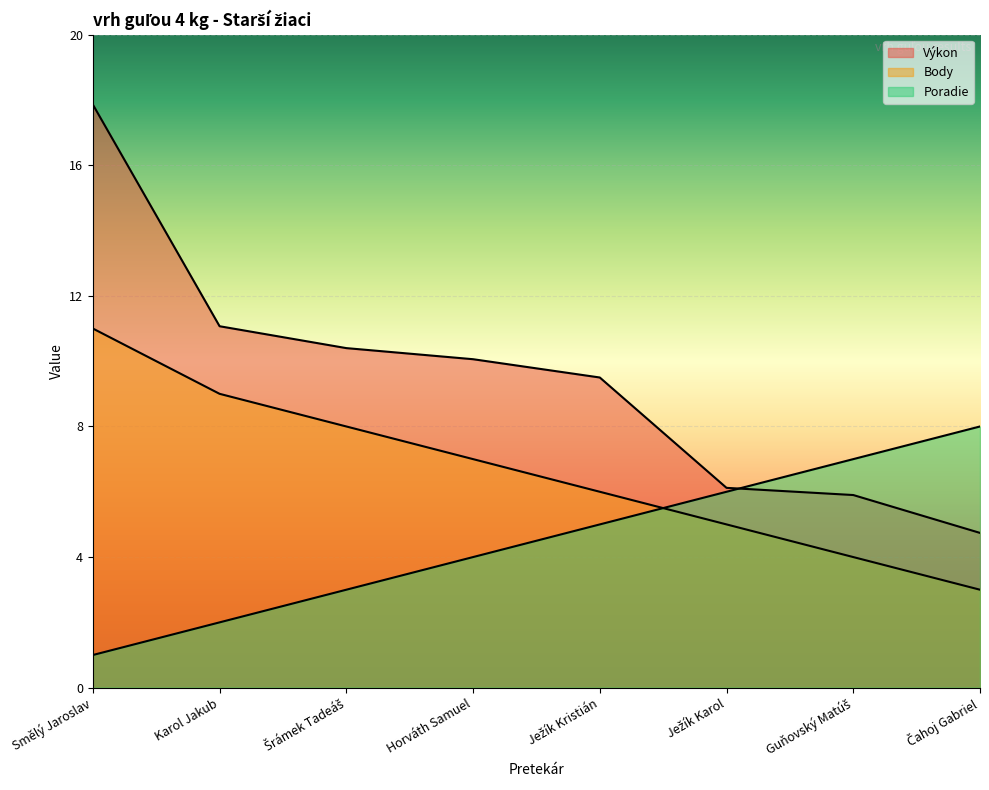

At how many categories does at least one series exceed 9?

5